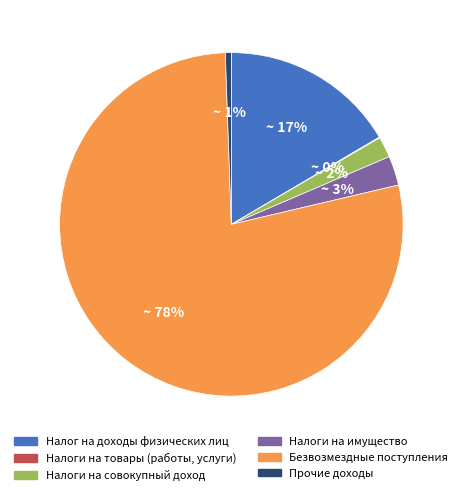

Which slice is the largest?

Безвозмездные поступления